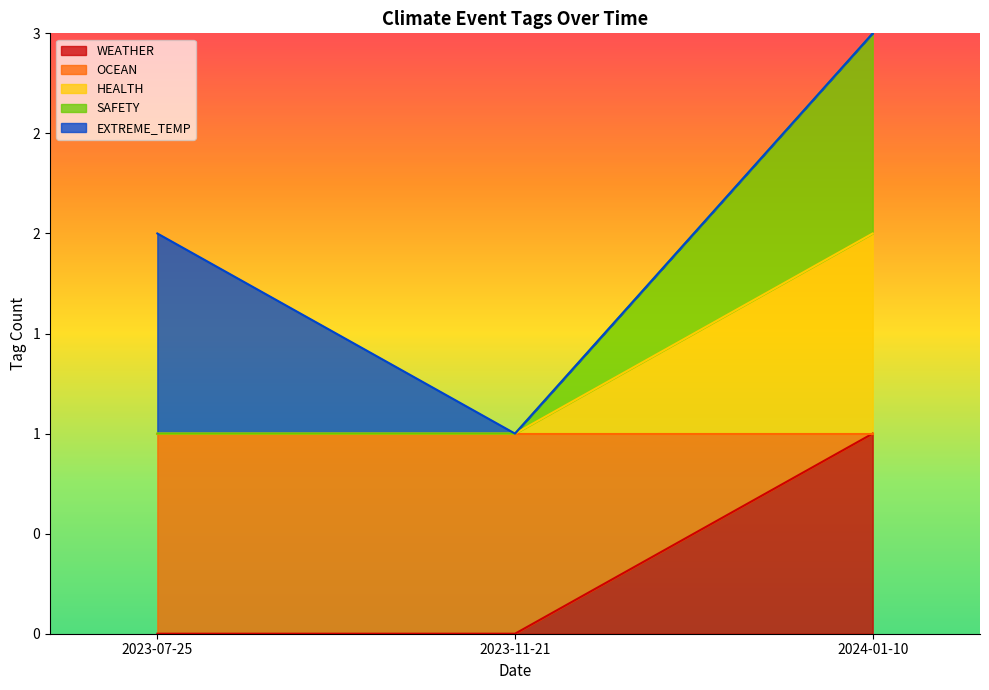

Which has a higher value, 2023-11-21 or 2024-01-10?

2024-01-10